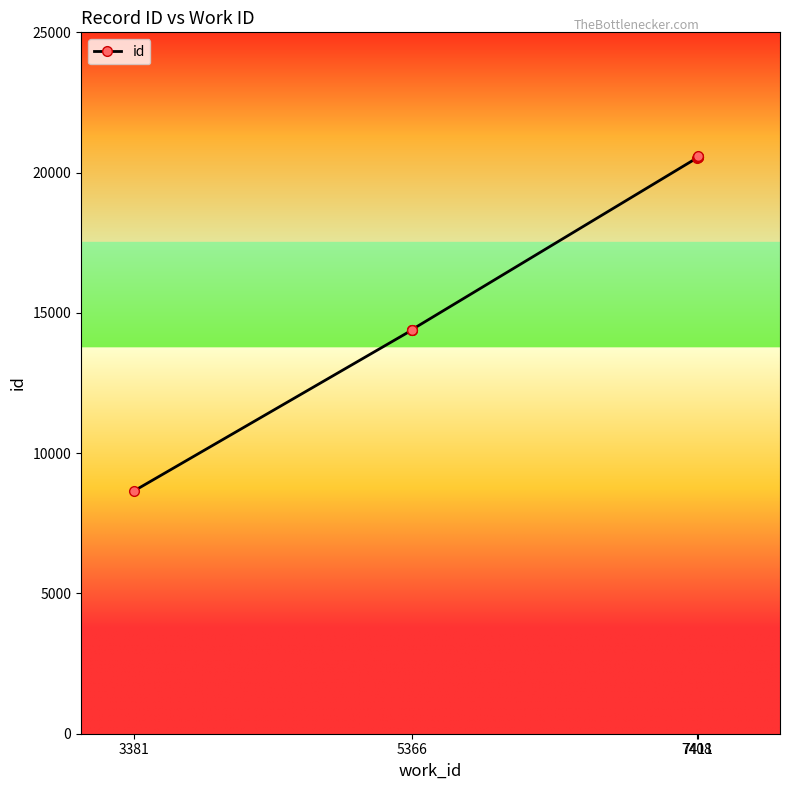

At which category does the chart reach its minimum across all series?

3381